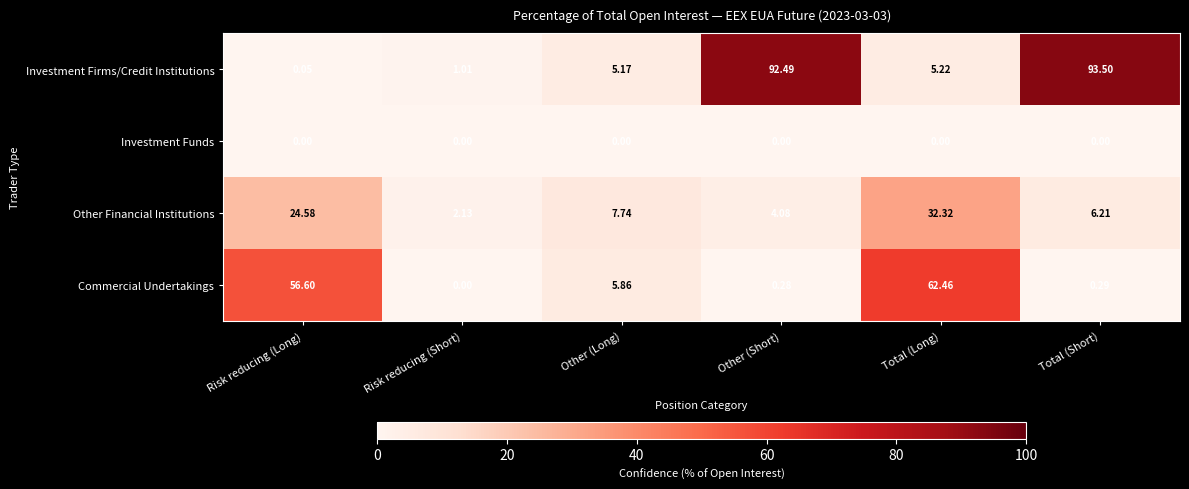

List the series in order of their overall mean, lowest first.

Investment Funds, Other Financial Institutions, Commercial Undertakings, Investment Firms/Credit Institutions